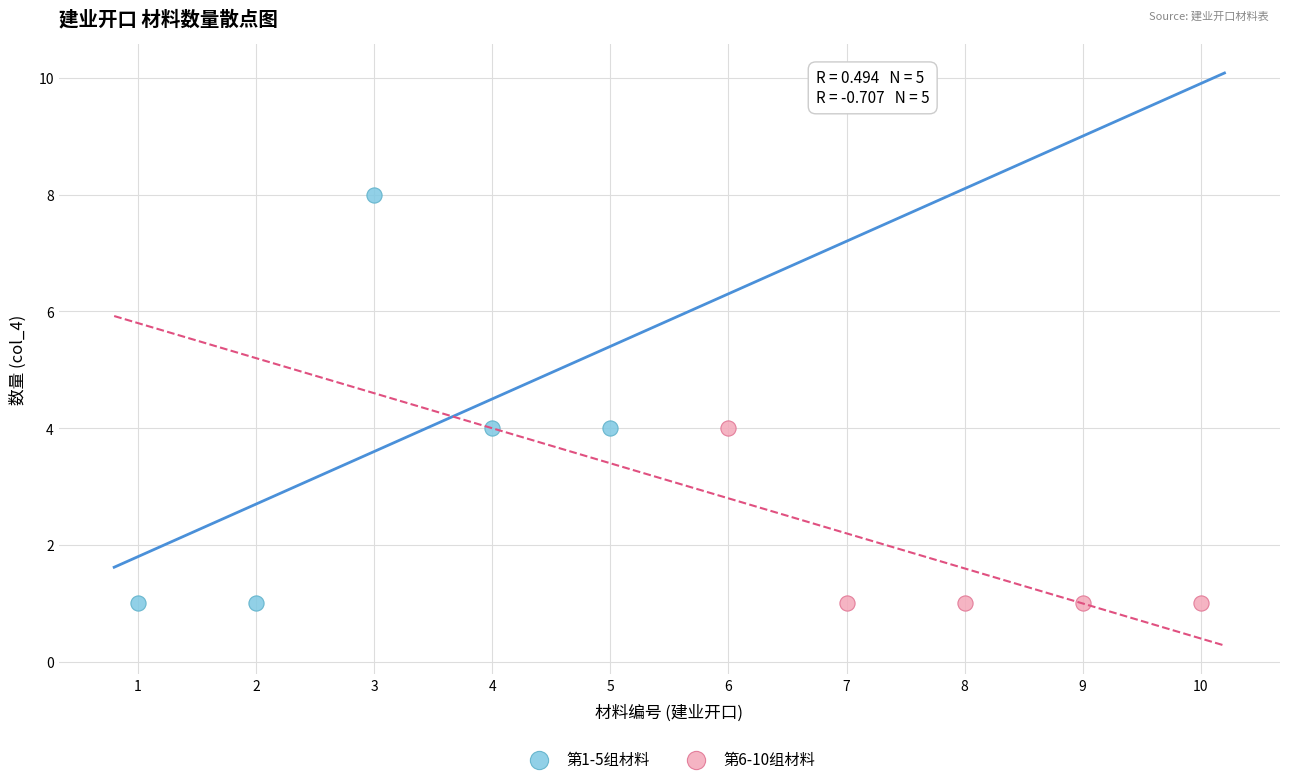

Which series has the widest spread of Y values?

第1-5组材料